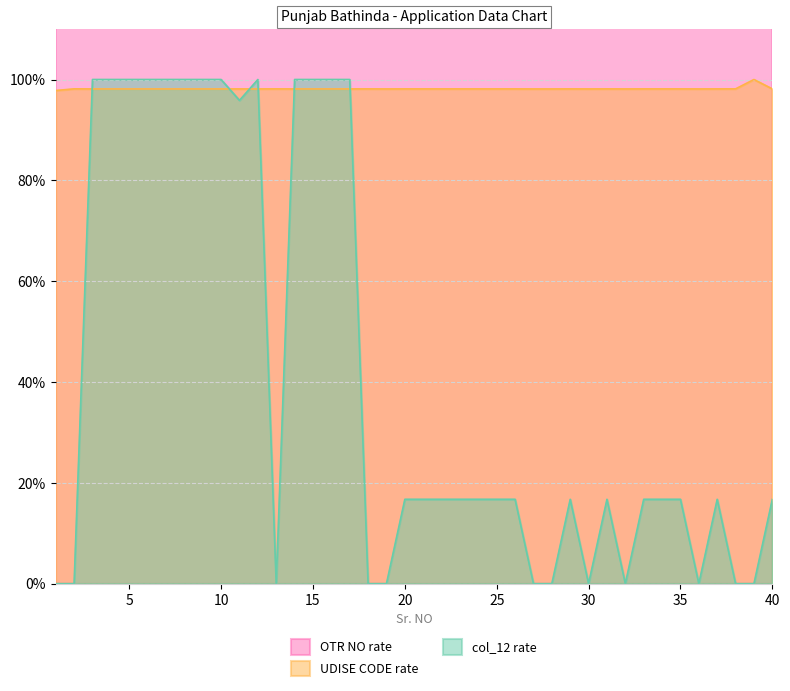

How many times do col_12 rate and UDISE CODE rate cross each other?

6